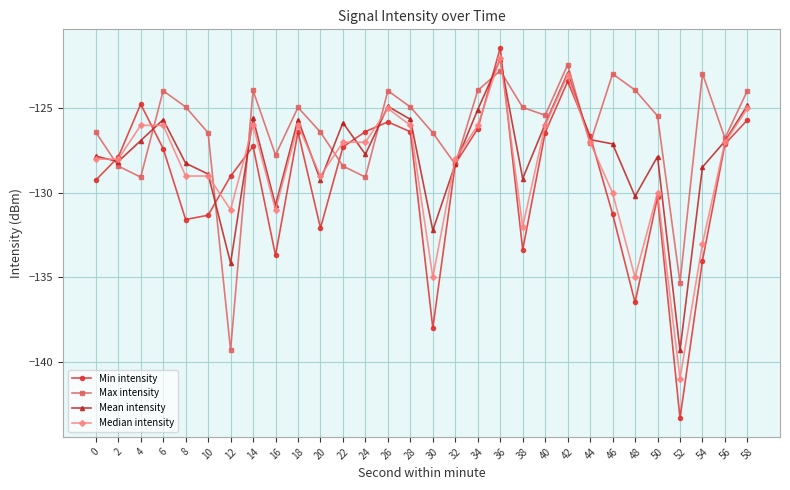

True or false: Max intensity and Mean intensity intersect in this chart.

True